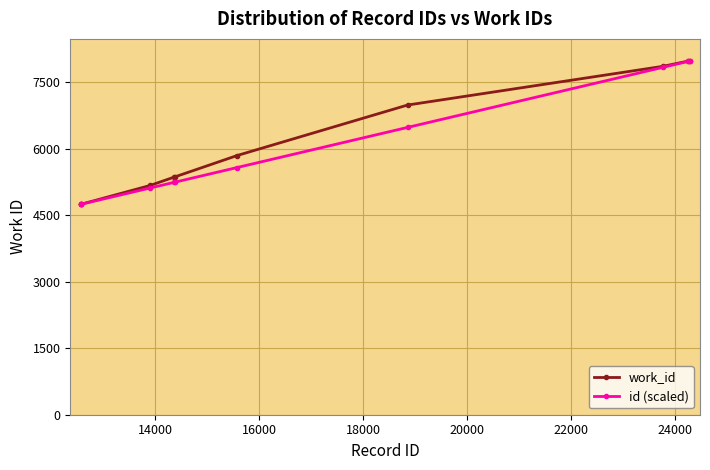

What is the maximum value for work_id?

7982.0